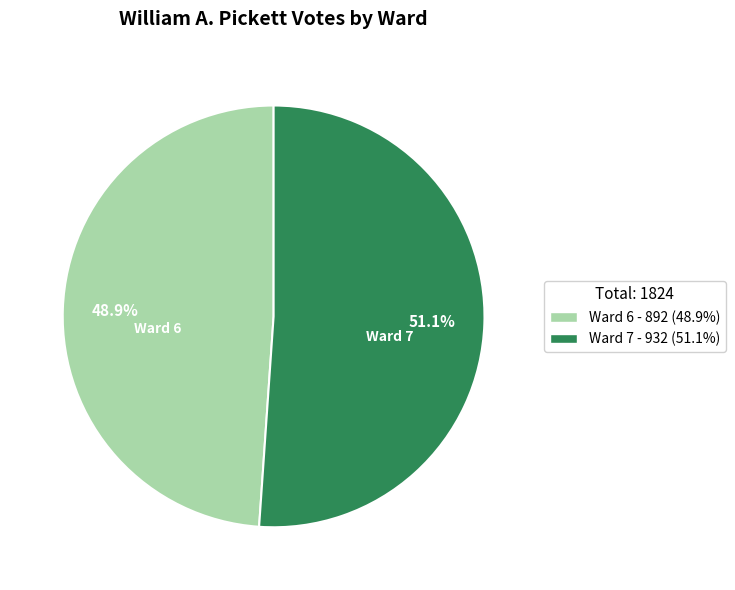

Which category accounts for the majority?

Ward 7